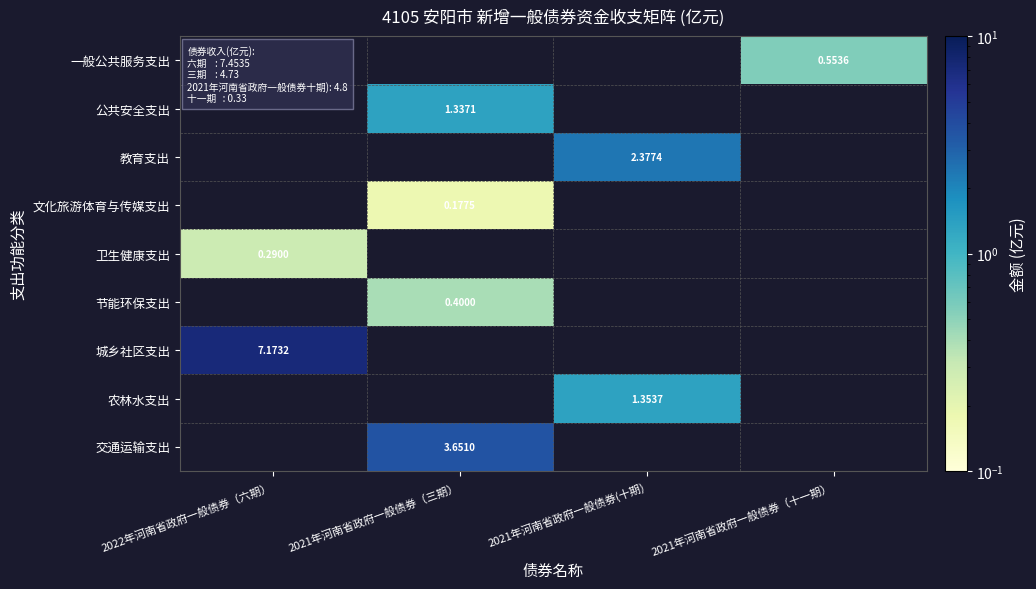

The value of 农林水支出 at 2021年河南省政府一般债券(十期) is 1.4. True or false?

True